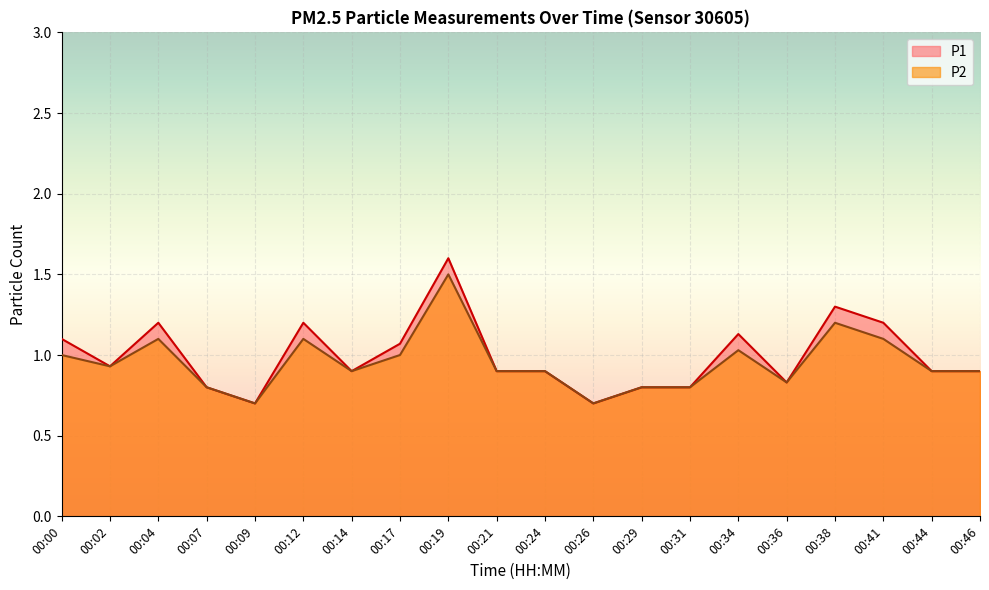

What is the minimum value shown in the chart?

0.7